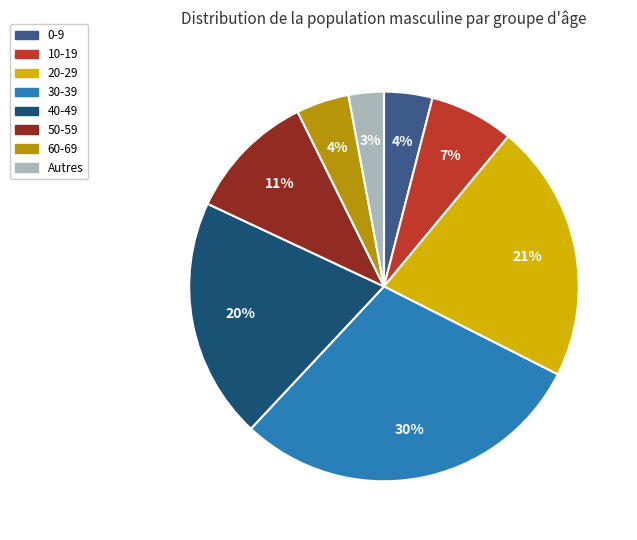

To the nearest percent, what is the combined percentage of 50-59 and 20-29?

32%